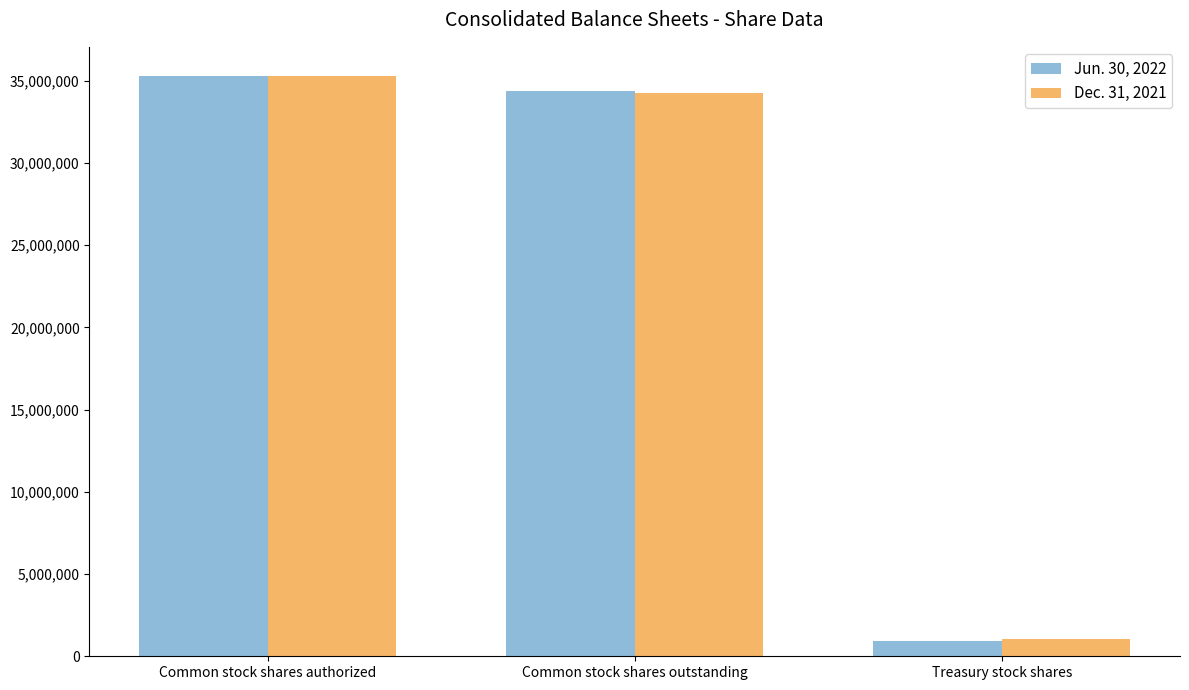

Reading left to right, transcribe all the data shown in this chart.

Jun. 30, 2022: 35302549	34384085	918464
Dec. 31, 2021: 35302549	34242581	1059968